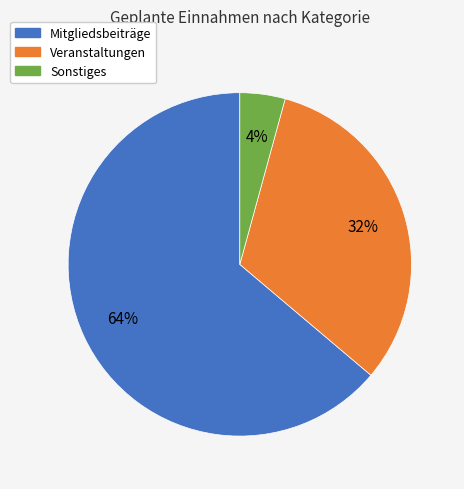

To the nearest percent, what portion does Veranstaltungen represent?

32%